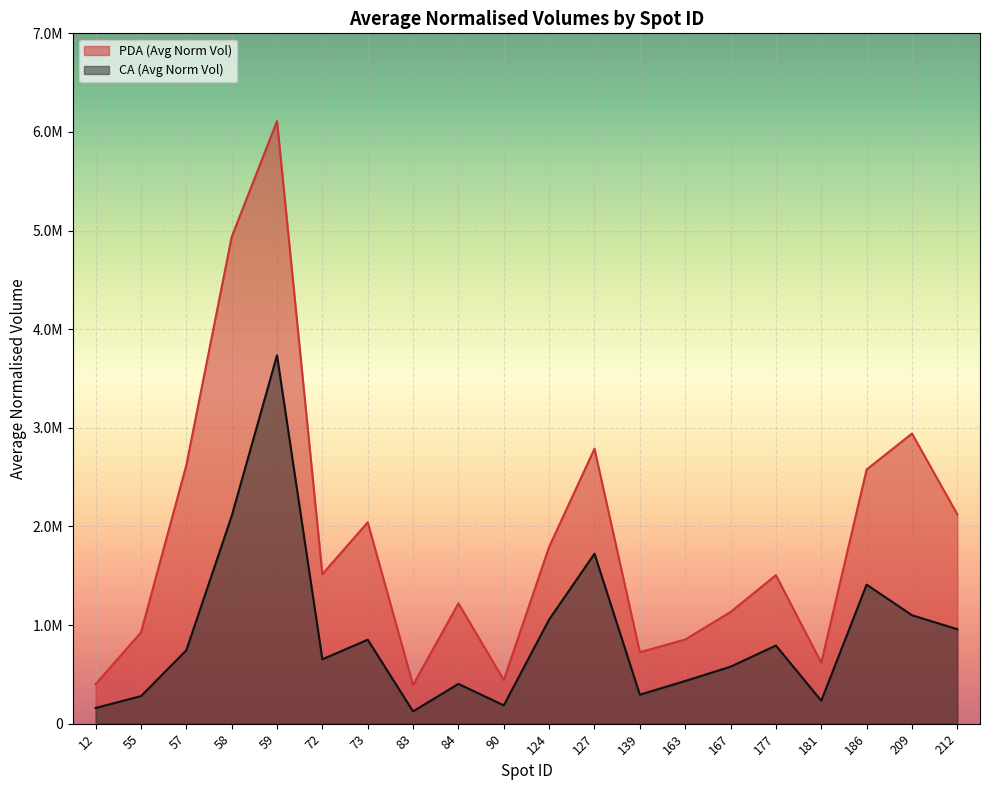

True or false: PDA (Avg Norm Vol) and CA (Avg Norm Vol) intersect in this chart.

False